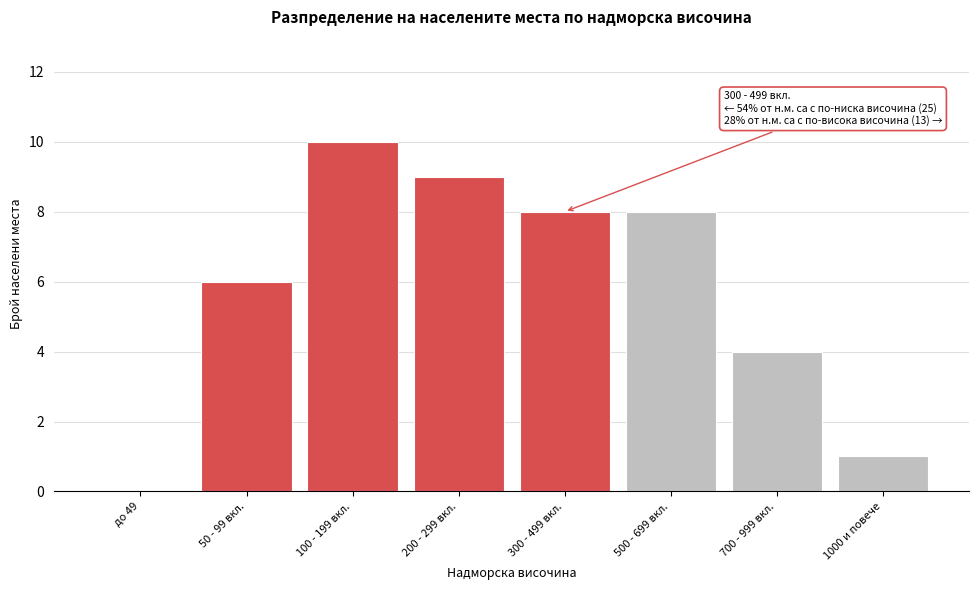

Reading right to left, extract all data points from this chart.

1000 и повече=1	700 - 999 вкл.=4	500 - 699 вкл.=8	300 - 499 вкл.=8	200 - 299 вкл.=9	100 - 199 вкл.=10	50 - 99 вкл.=6	до 49=0